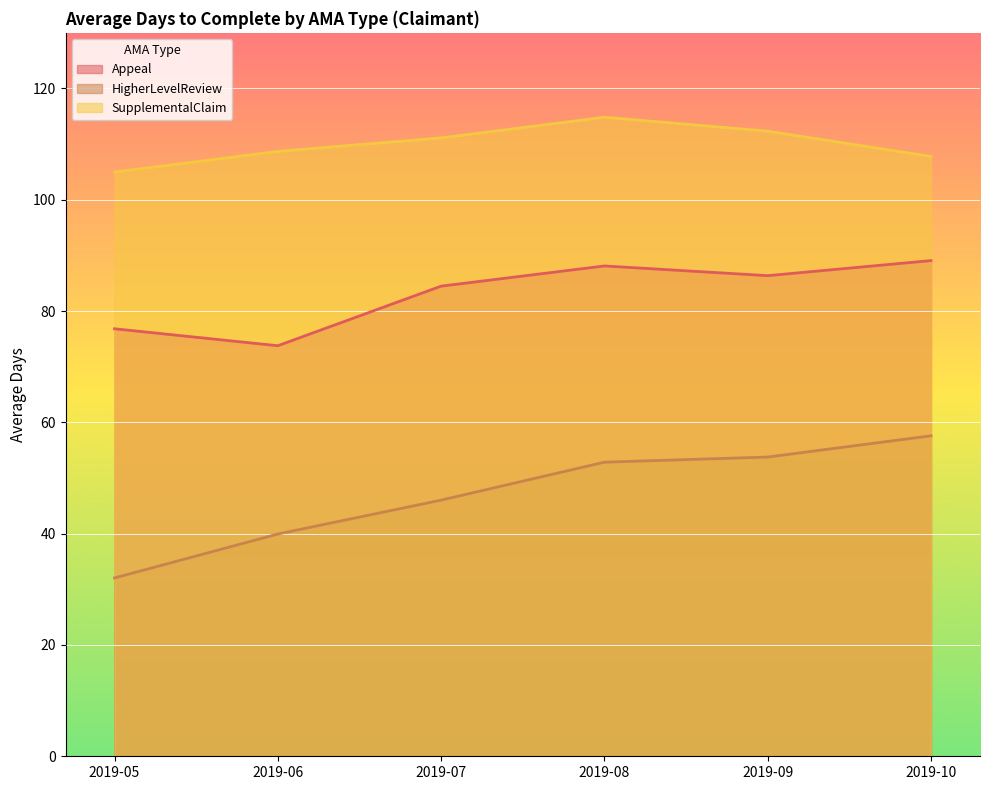

At which label does Appeal reach its peak?

2019-10